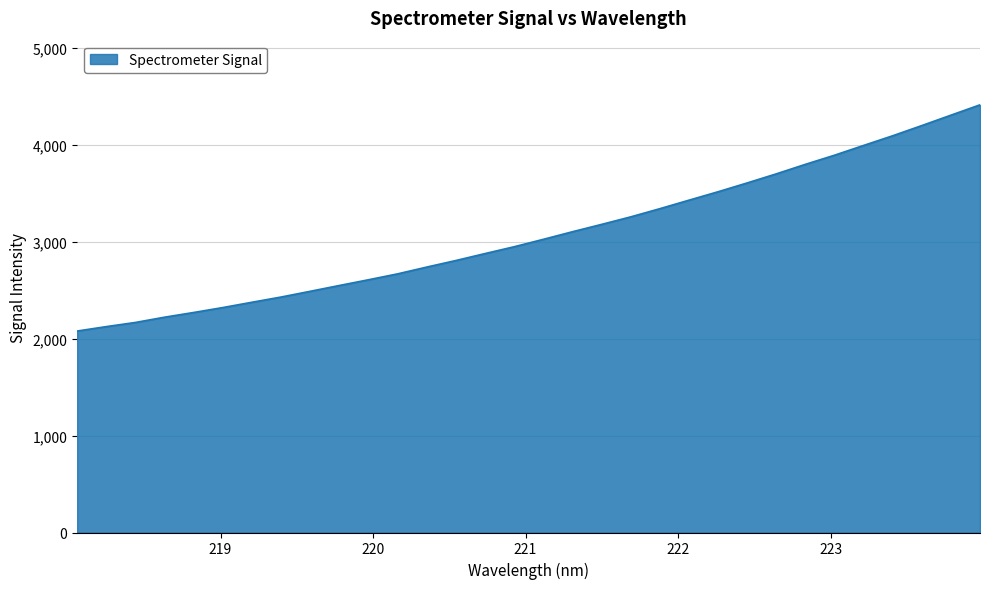

What is the greatest value displayed?

4410.4